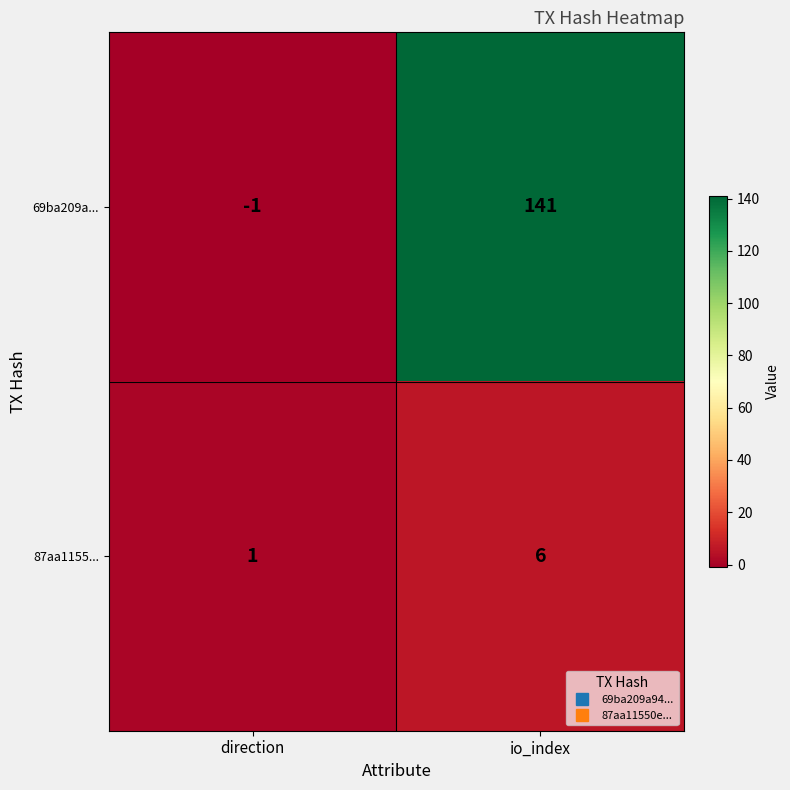

List the series in order of their peak value, lowest first.

87aa1155..., 69ba209a...